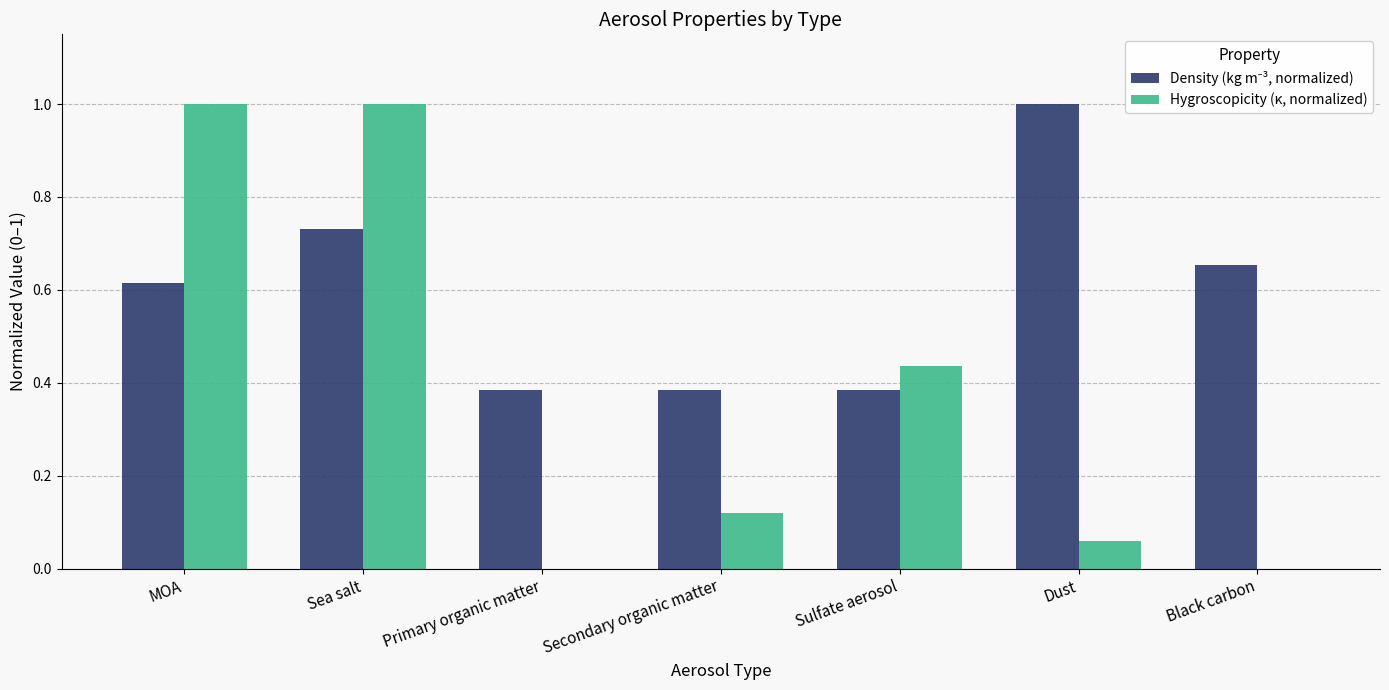

What is the total value across all series at Sea salt?

1.7